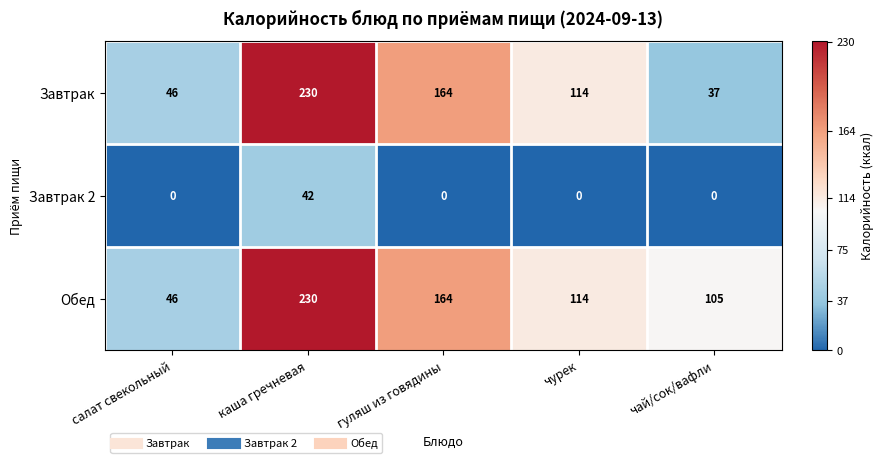

What value does the Обед series have at чурек?

114